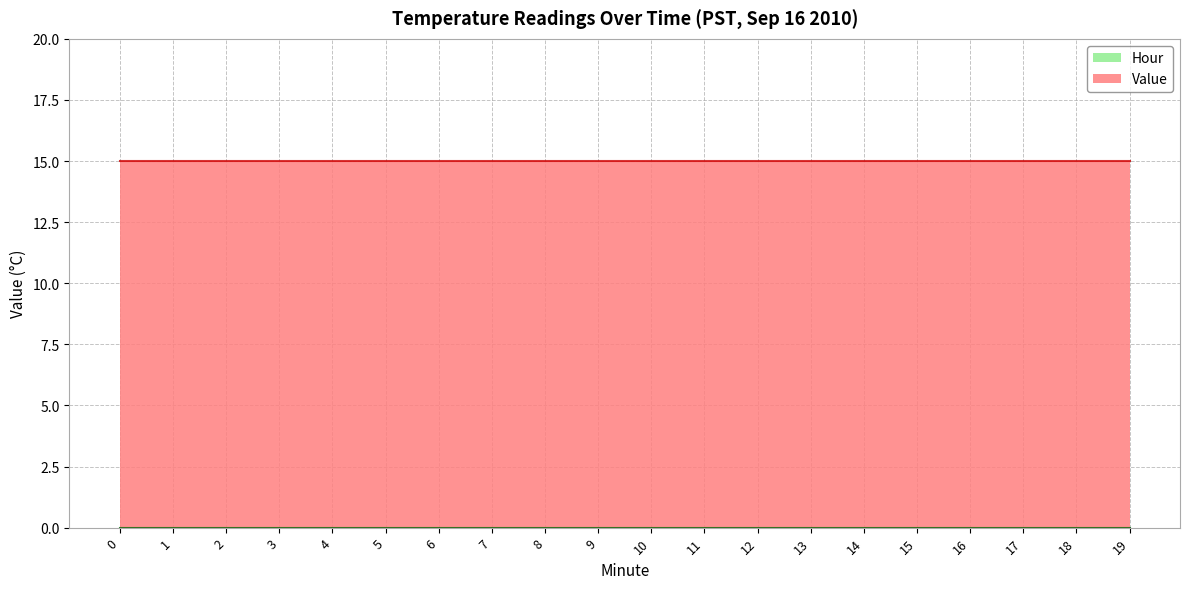

What is the sum of the Value values at 2 and 9?

30